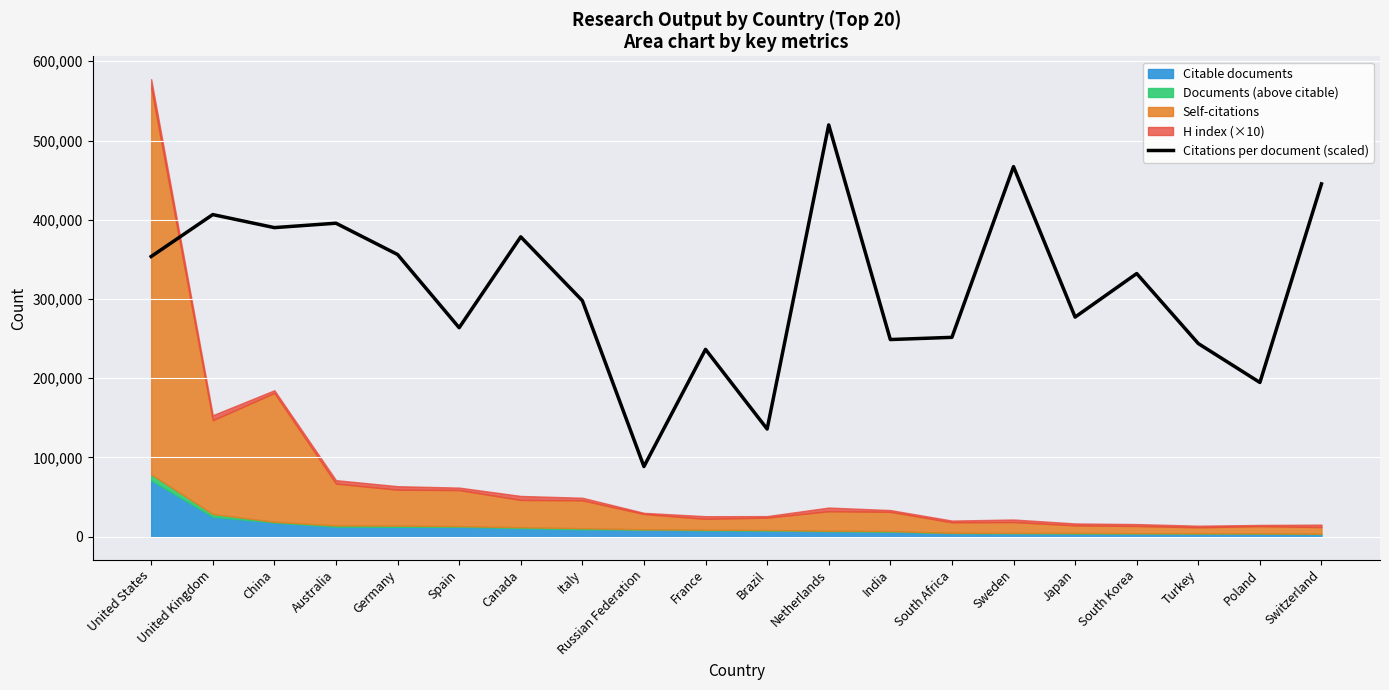

True or false: the data has more than 1 interior local peaks.

True